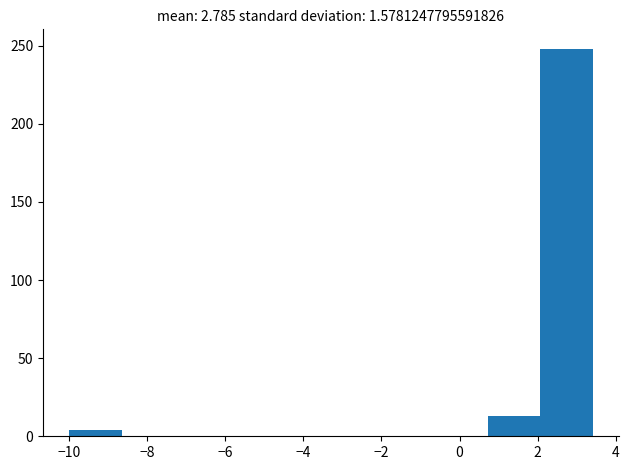

Over which range of the x-axis is the bar tallest?

2.0 to 3.4